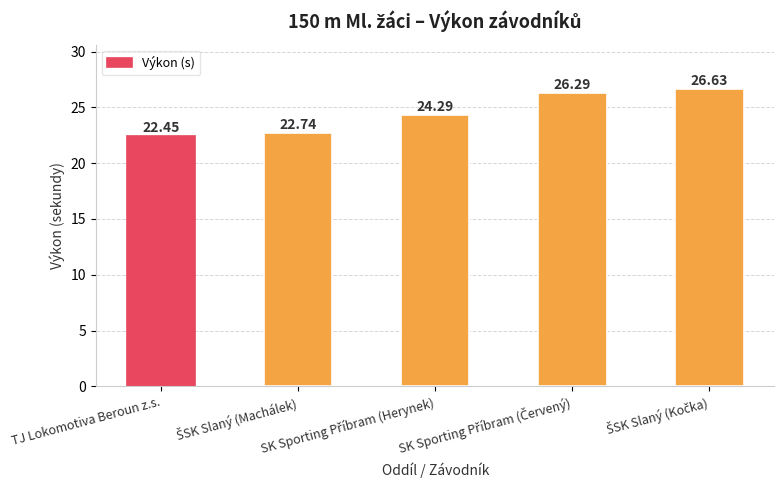

What is the difference between the maximum and minimum values?

4.2